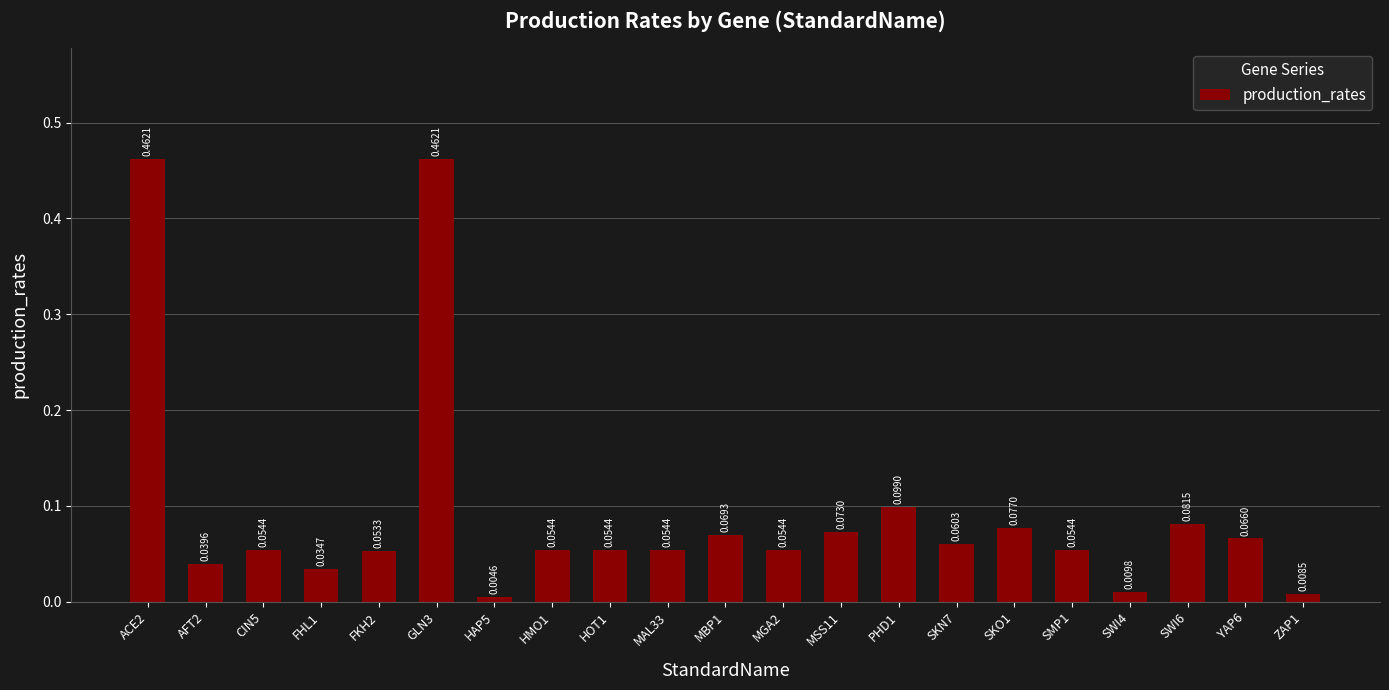

What is the change in value from FKH2 to GLN3?

+0.4